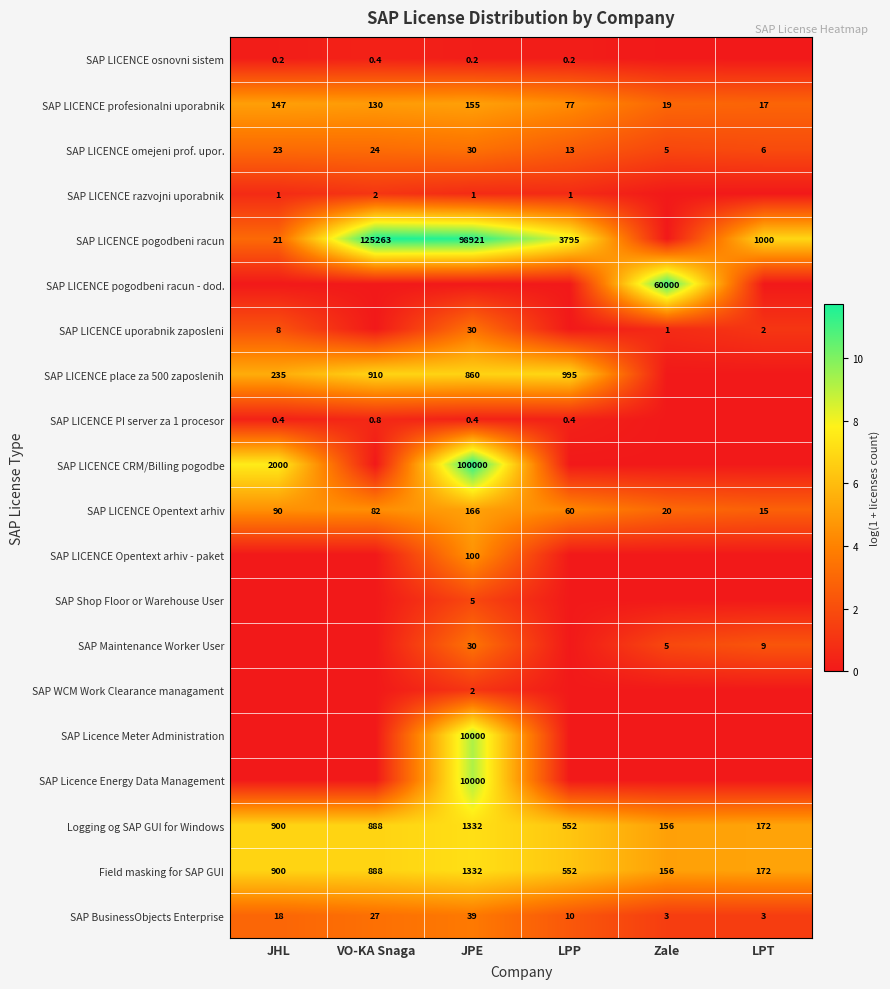

The value of SAP LICENCE pogodbeni racun at LPT is 4.4. True or false?

False